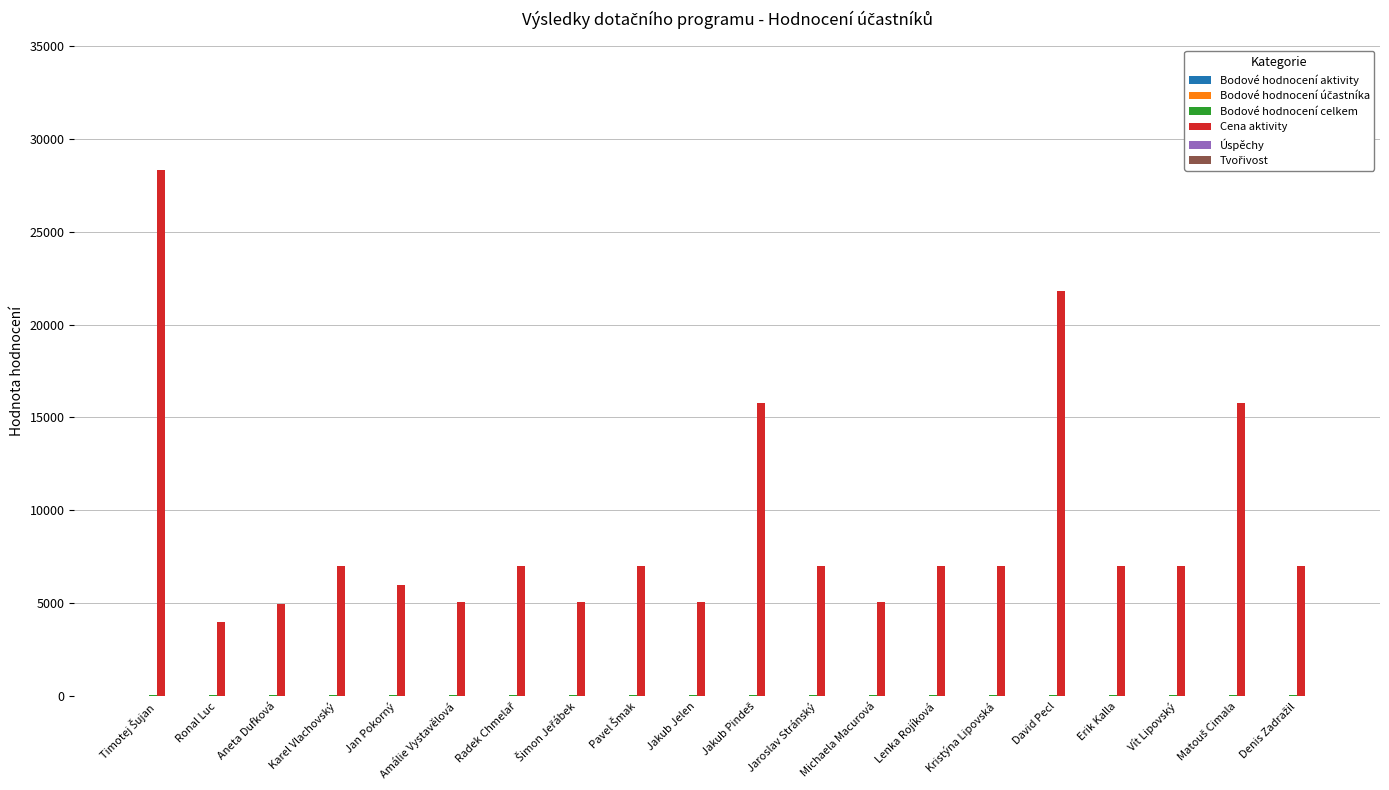

Which series has the largest total across all categories?

Cena aktivity